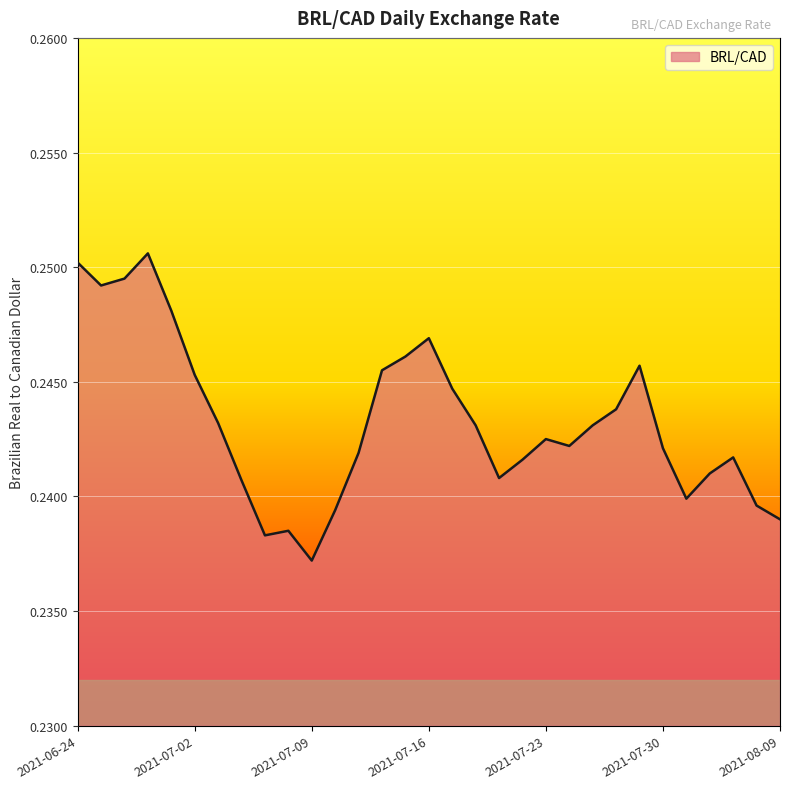

True or false: the data has more than 2 interior local peaks.

True